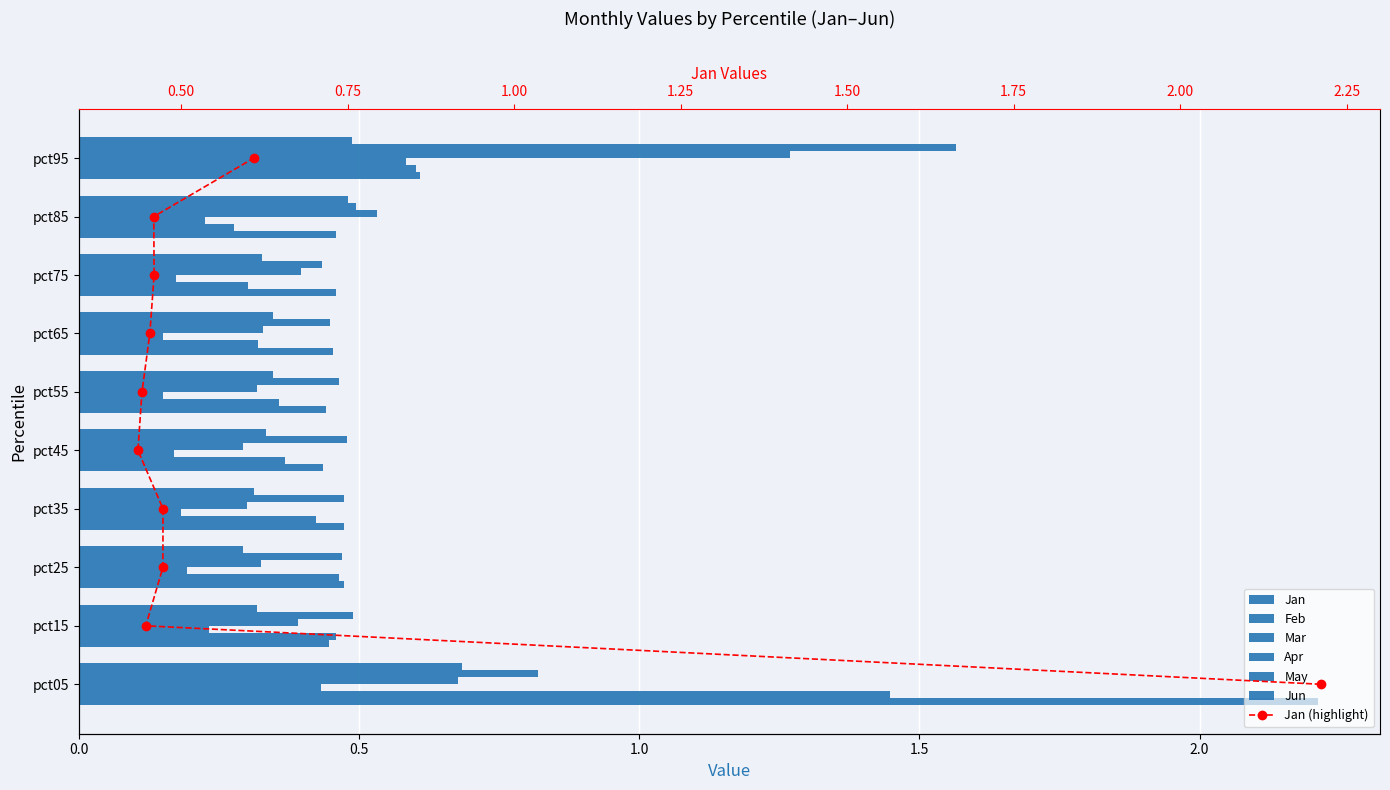

Reading right to left, transcribe all the data shown in this chart.

Jan: pct95=0.6	pct85=0.5	pct75=0.5	pct65=0.5	pct55=0.4	pct45=0.4	pct35=0.5	pct25=0.5	pct15=0.4	pct05=2.2
Feb: pct95=0.6	pct85=0.3	pct75=0.3	pct65=0.3	pct55=0.4	pct45=0.4	pct35=0.4	pct25=0.5	pct15=0.5	pct05=1.4
Mar: pct95=0.6	pct85=0.2	pct75=0.2	pct65=0.1	pct55=0.2	pct45=0.2	pct35=0.2	pct25=0.2	pct15=0.2	pct05=0.4
Apr: pct95=1.3	pct85=0.5	pct75=0.4	pct65=0.3	pct55=0.3	pct45=0.3	pct35=0.3	pct25=0.3	pct15=0.4	pct05=0.7
May: pct95=1.6	pct85=0.5	pct75=0.4	pct65=0.4	pct55=0.5	pct45=0.5	pct35=0.5	pct25=0.5	pct15=0.5	pct05=0.8
Jun: pct95=0.5	pct85=0.5	pct75=0.3	pct65=0.3	pct55=0.3	pct45=0.3	pct35=0.3	pct25=0.3	pct15=0.3	pct05=0.7